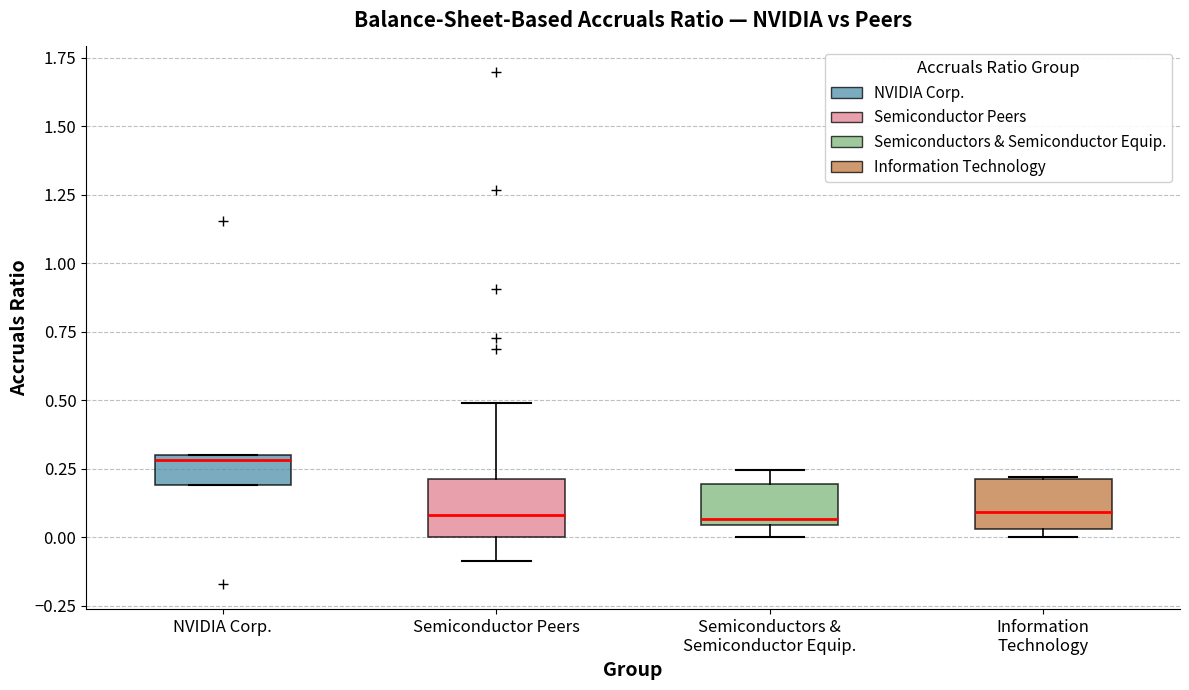

Reading left to right, transcribe this box plot: for each box, give where its median line is, the range the box spans, and where its two whiskers end, as read against the y-axis. The values are not printed on the chart, so give them approximately, as read against the axis.

NVIDIA Corp.: median 0.30 (just below the box's upper edge), box 0.20 to 0.30, whiskers 0.20 to 0.30
Semiconductor Peers: median 0.10, box 0.00 to 0.20, whiskers -0.10 to 0.50
Semiconductors & Semiconductor Equip.: median 0.05 (just above the box's lower edge), box 0.05 to 0.20, whiskers 0.00 to 0.25
Information Technology: median 0.10, box 0.05 to 0.20, whiskers 0.00 to 0.20